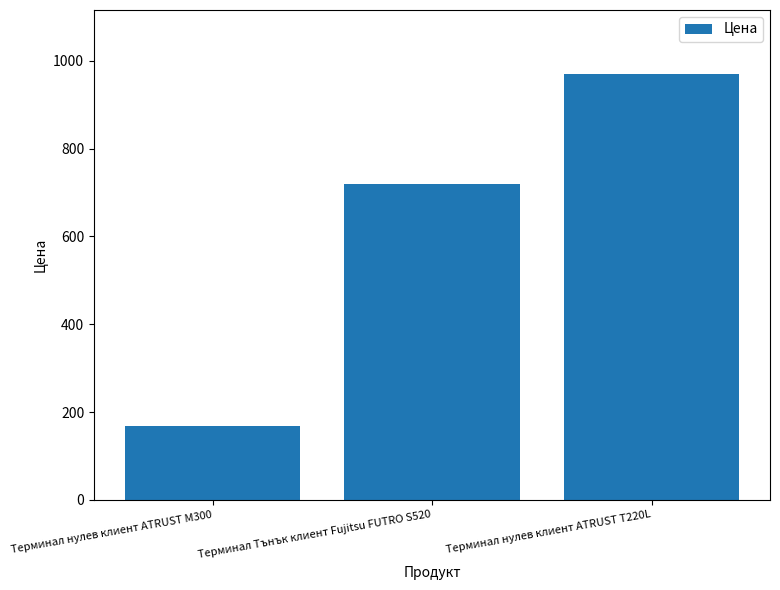

Between Терминал нулев клиент ATRUST M300 and Терминал Тънък клиент Fujitsu FUTRO S520, which is larger?

Терминал Тънък клиент Fujitsu FUTRO S520